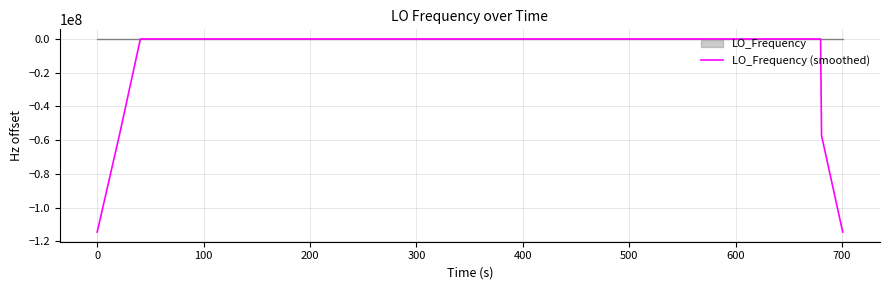

Which series has the widest spread of values?

LO_Frequency (smoothed)